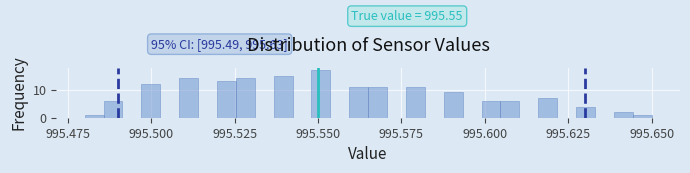

Read against the x-axis, roughly where is the centre of the tallest bar?

995.550